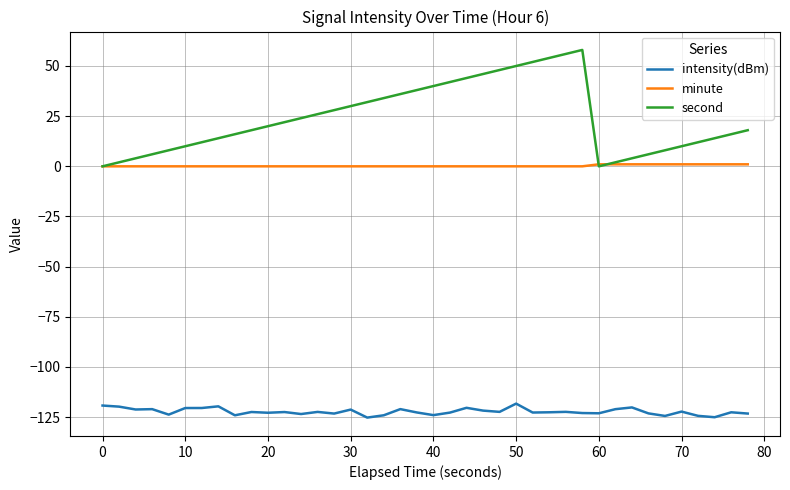

Rank the series by their maximum value, from lowest to highest.

intensity(dBm), minute, second